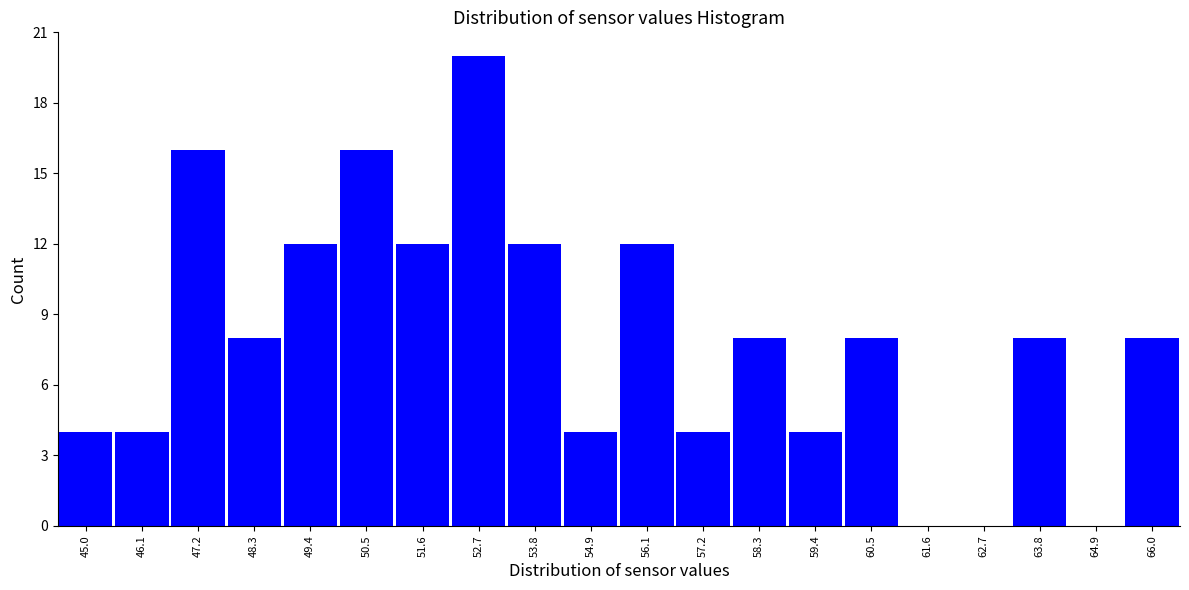

What is the height of the bar covering 45.6 to 46.6 on the x-axis? Neither the bar edges nor the heights are printed on the chart, so give them approximately, as read against the axes.

4